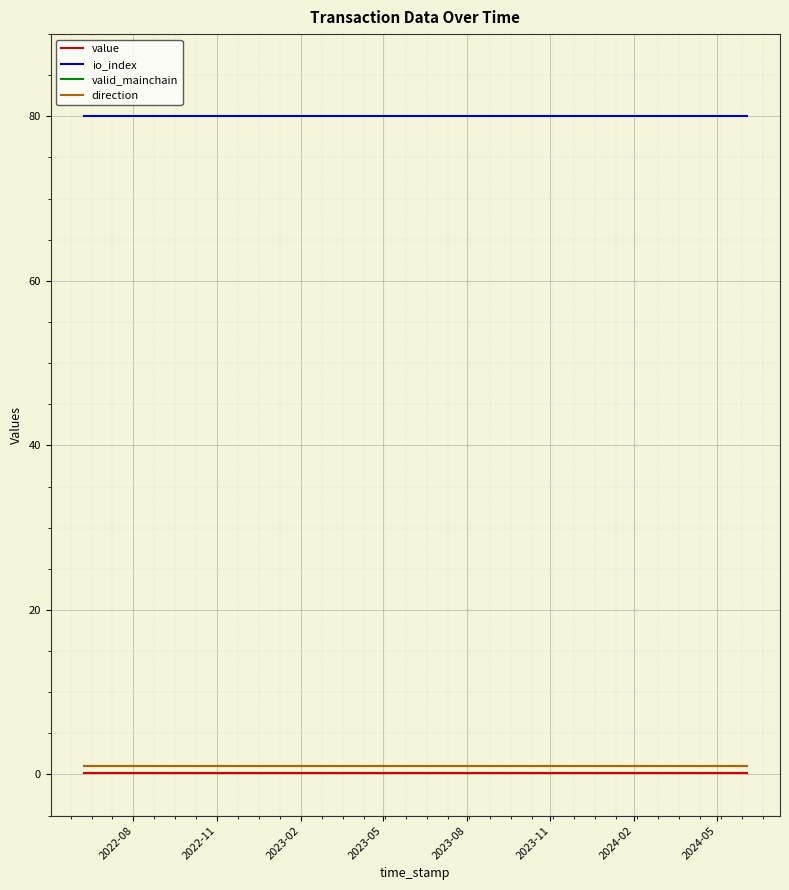

List the series in order of their peak value, highest first.

io_index, valid_mainchain, direction, value